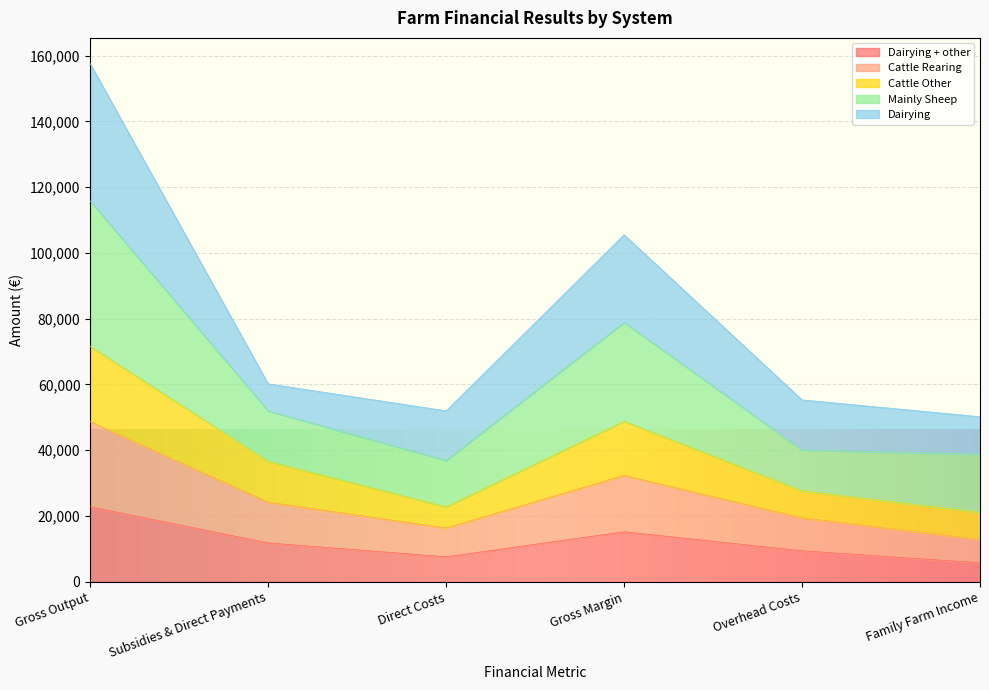

At which category does Cattle Rearing reach its first local valley?

Direct Costs